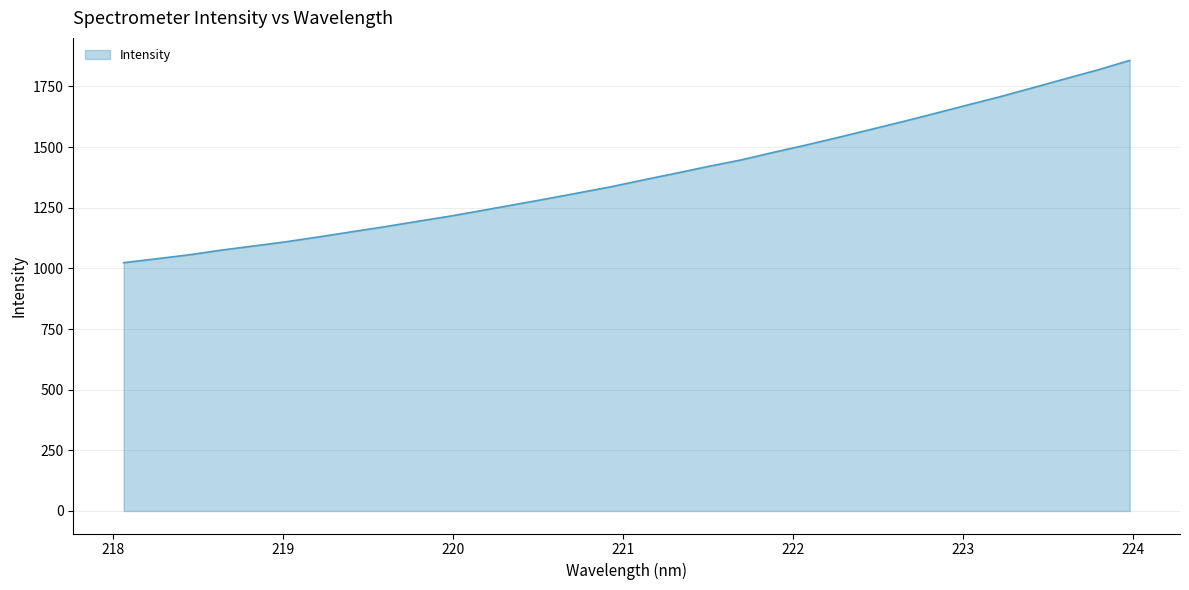

How many categories are shown in the chart?

32